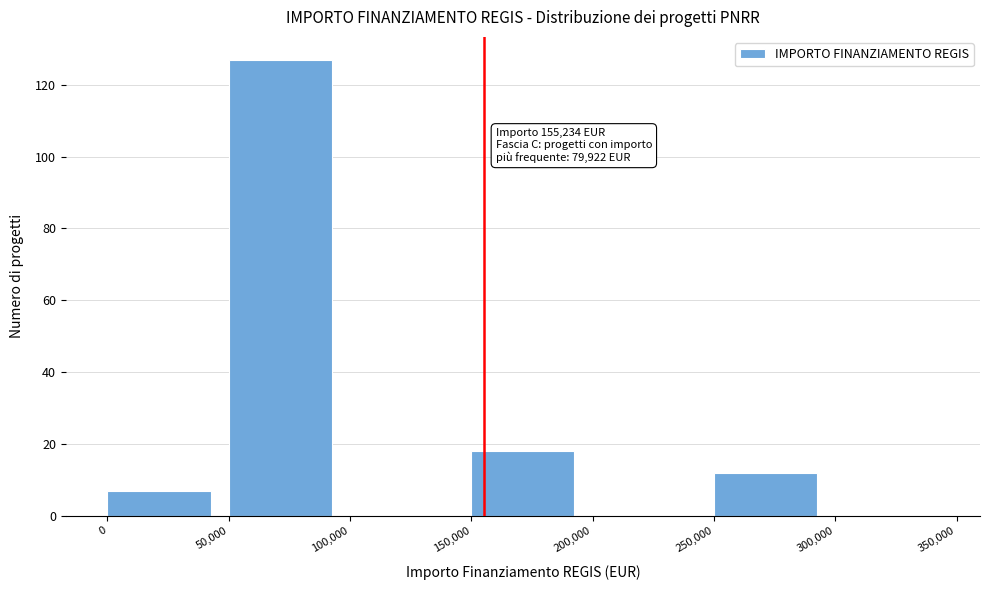

Over which range of the x-axis is the bar tallest?

50,000 to 100,000